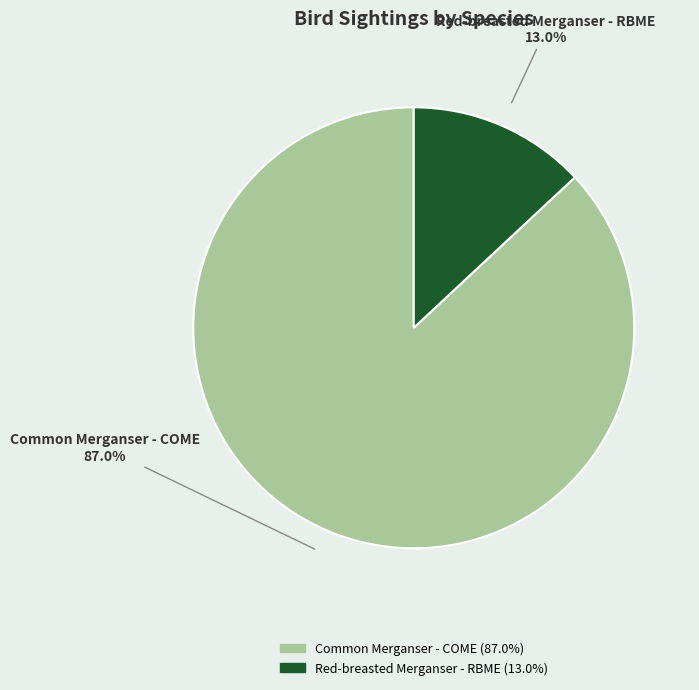

Which has a higher value, Red-breasted Merganser - RBME or Common Merganser - COME?

Common Merganser - COME